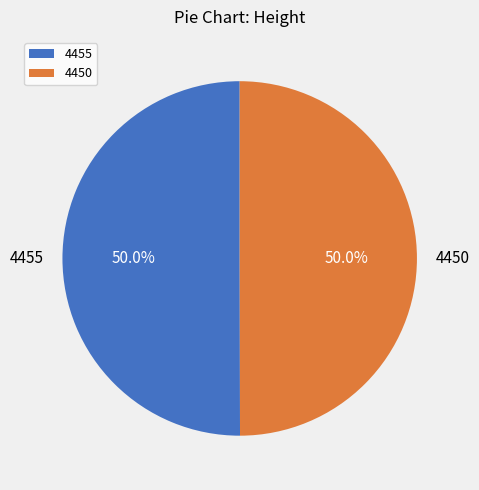

Combined, do 4455 and 4450 account for over 50%?

Yes